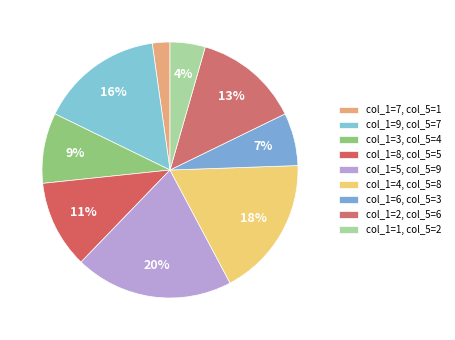

Count the number of slices in the pie.

9